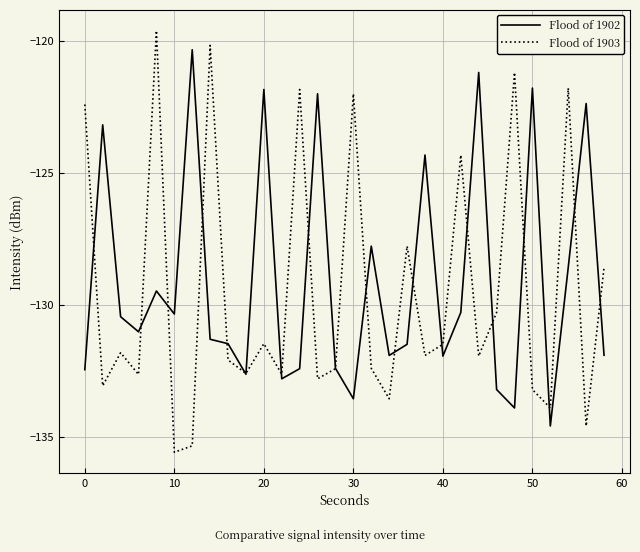

Which series has the widest spread of values?

Flood of 1903